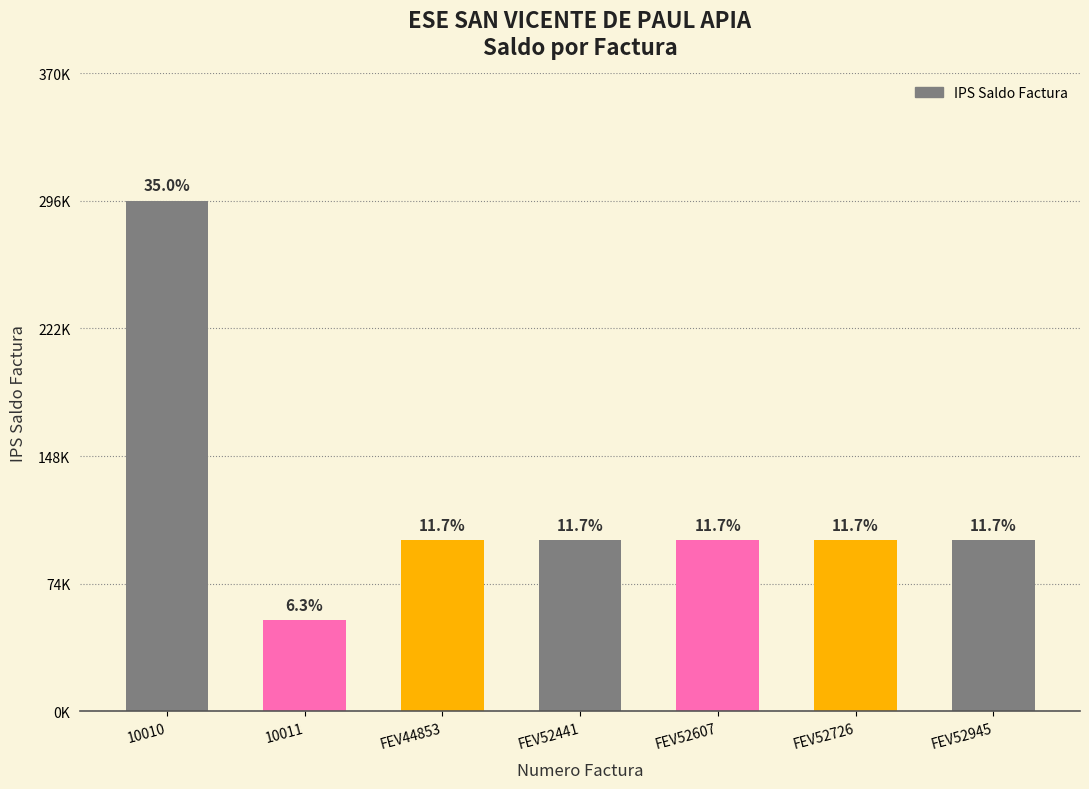

Does the chart contain any negative values?

No